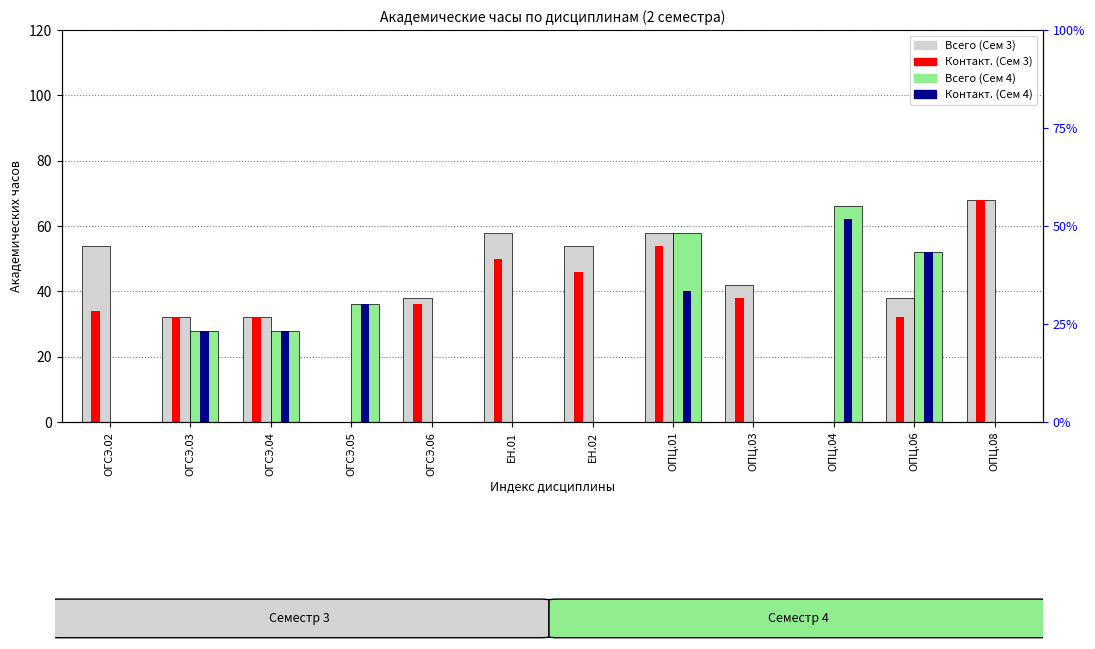

Which category has the lowest value in the Всего (Сем 3) series?

ОГСЭ.05